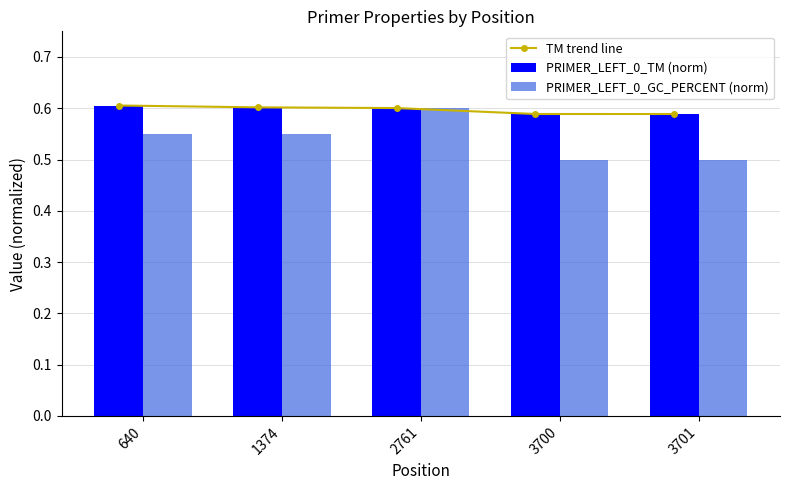

Which category has the highest value in the PRIMER_LEFT_0_GC_PERCENT (norm) series?

2761